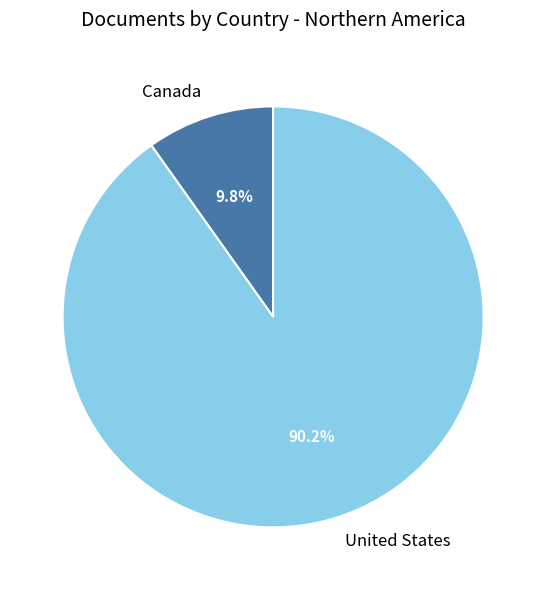

To the nearest percent, what is the difference between the largest and smallest slice percentages?

80%